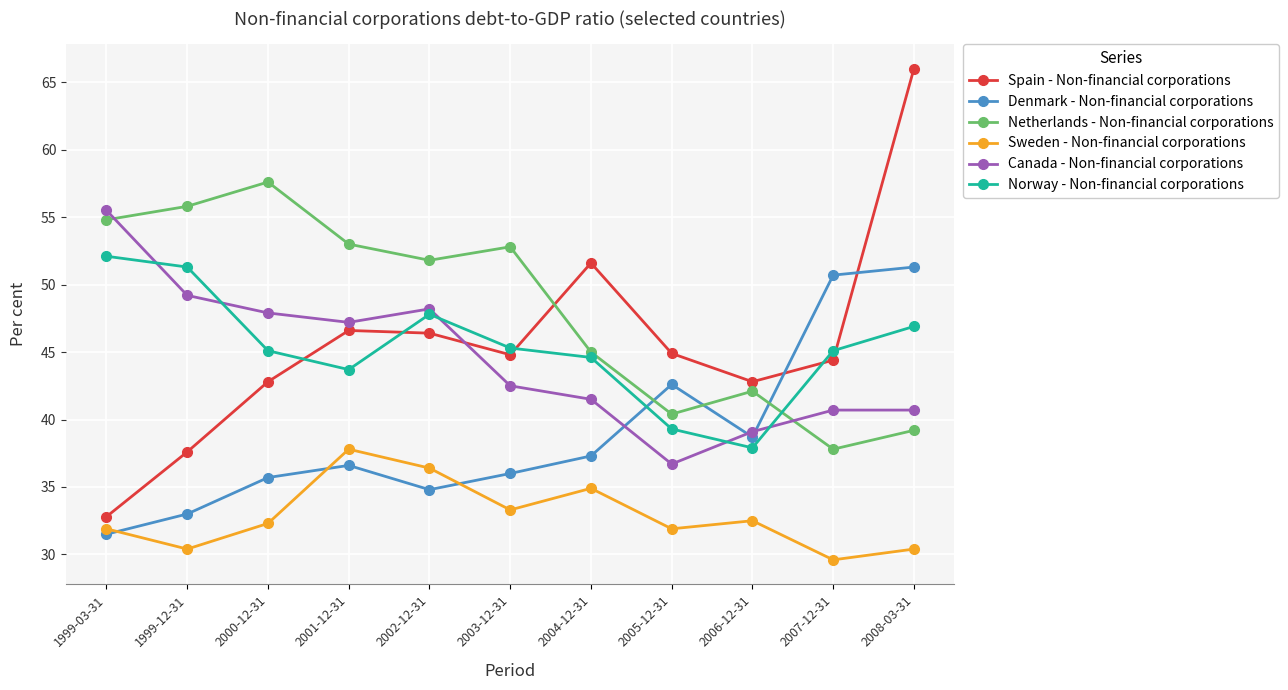

What is the value of the Denmark - Non-financial corporations point at the 8th from the left?

42.6